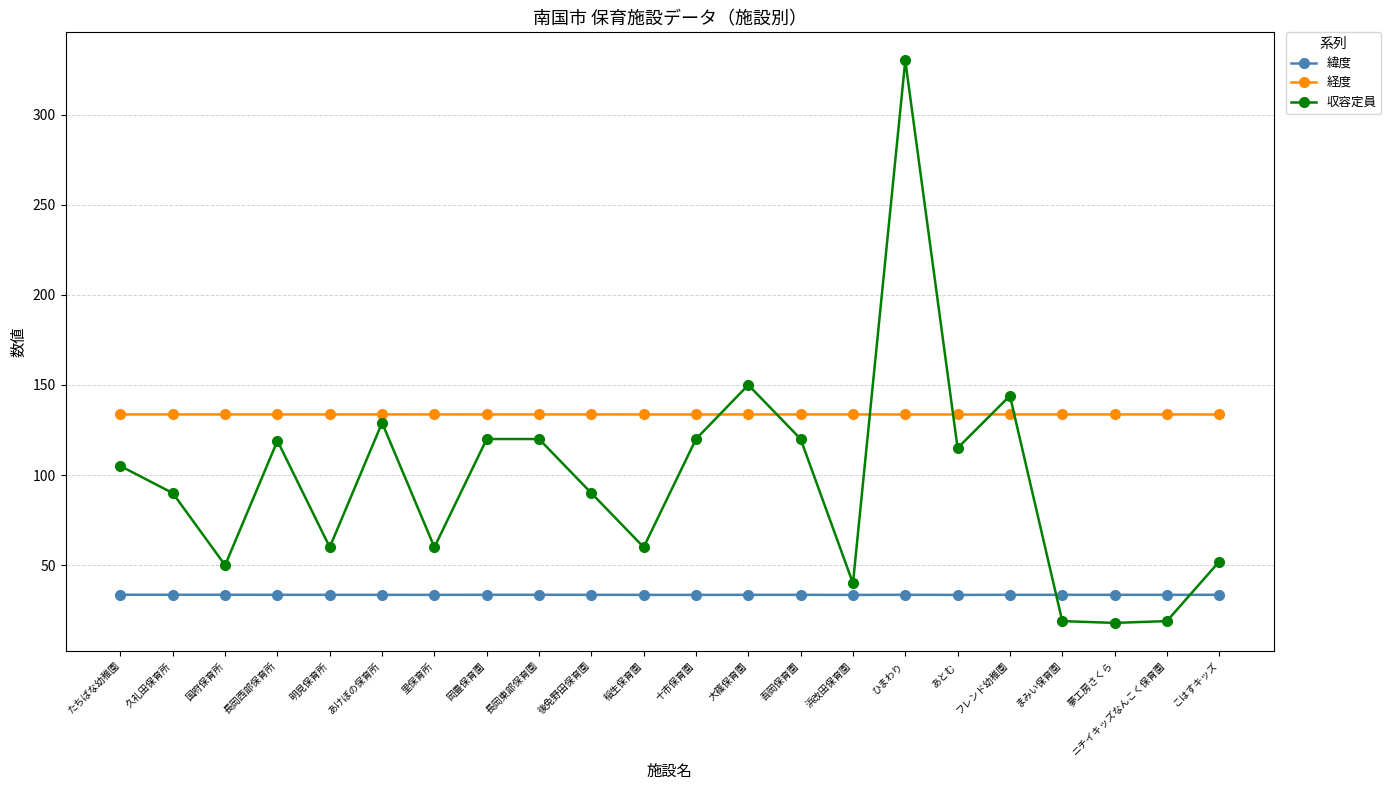

Which series has the largest total across all categories?

経度